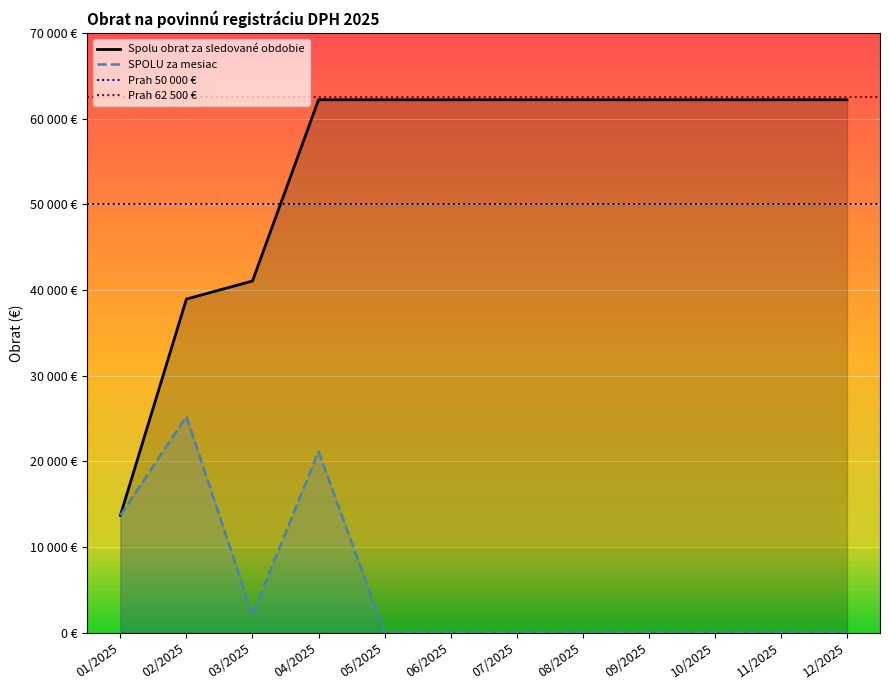

At which label is the value closest to 37957?

02/2025